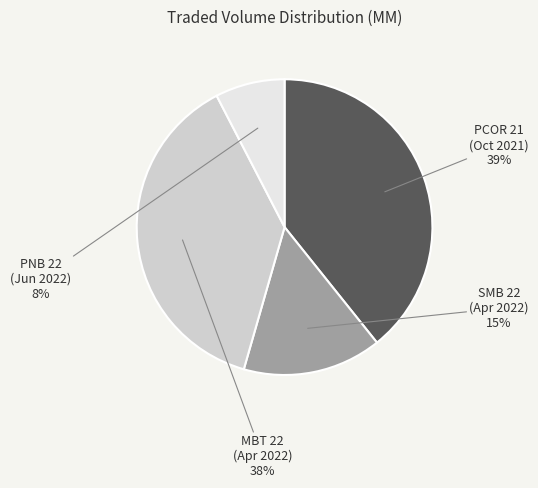

What percentage is the MBT 22 (Apr 2022) slice, to the nearest percent?

38%